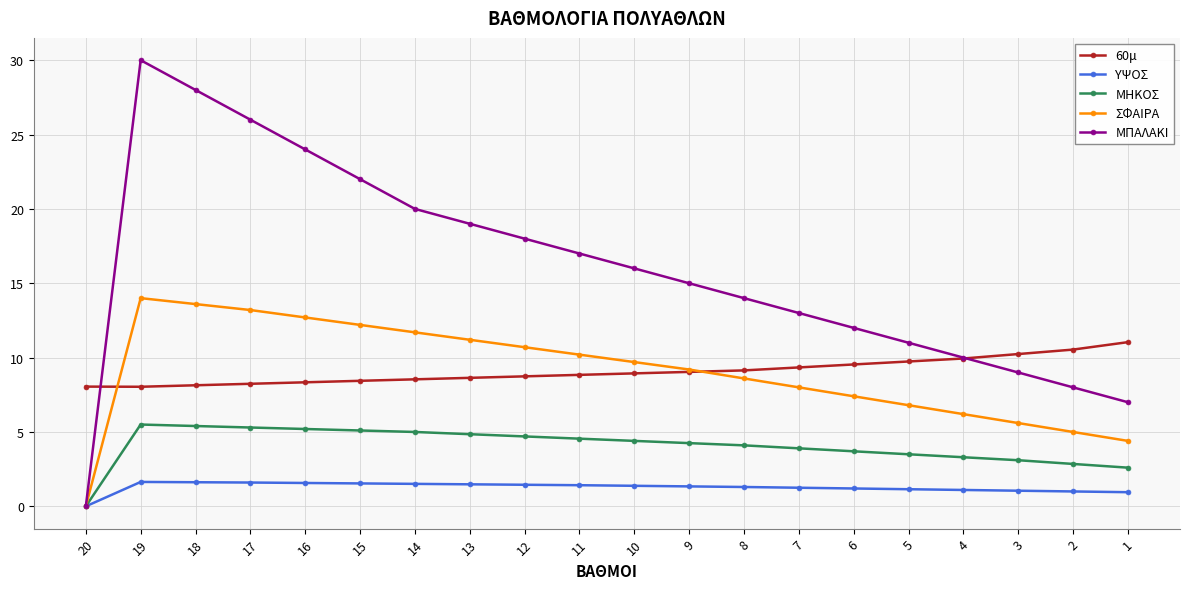

Rank the categories by ΜΠΑΛΑΚΙ value from lowest to highest.

20, 1, 2, 3, 4, 5, 6, 7, 8, 9, 10, 11, 12, 13, 14, 15, 16, 17, 18, 19